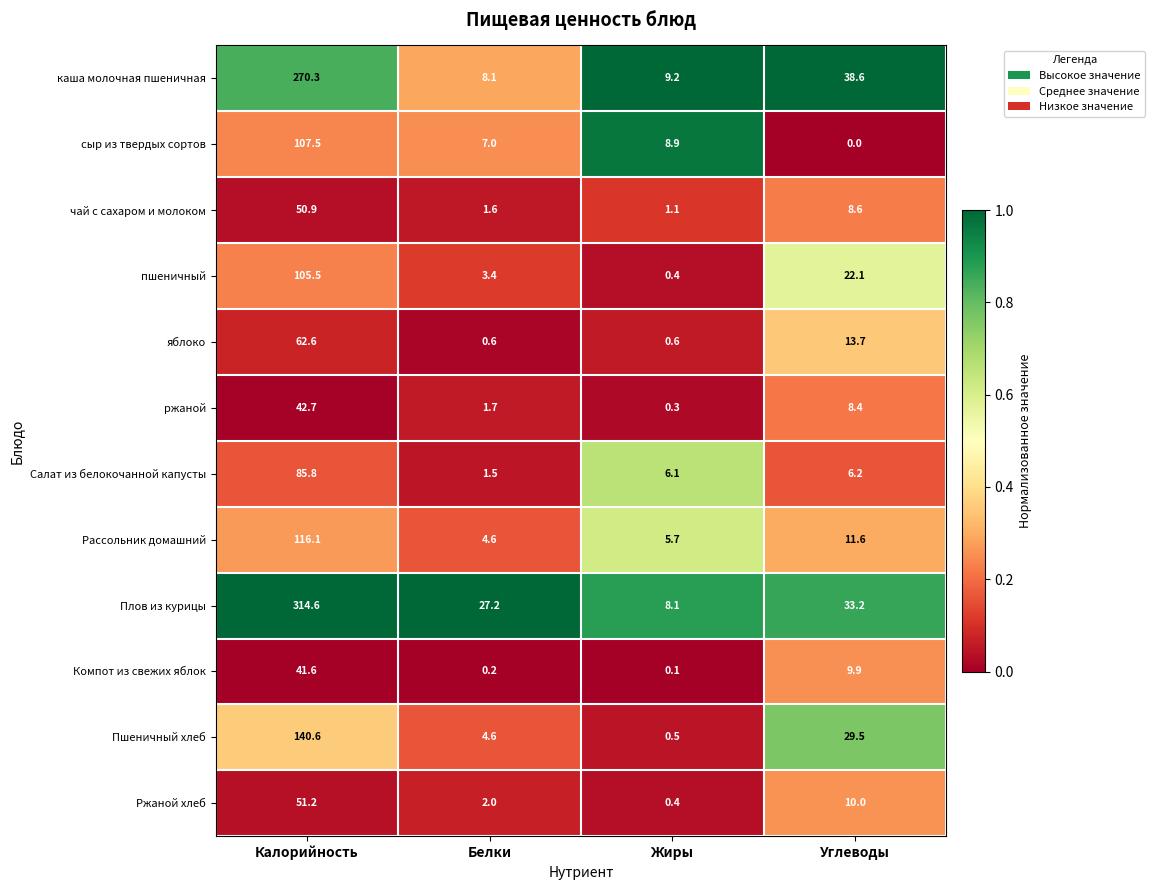

At which label does Компот из свежих яблок reach its minimum?

Жиры